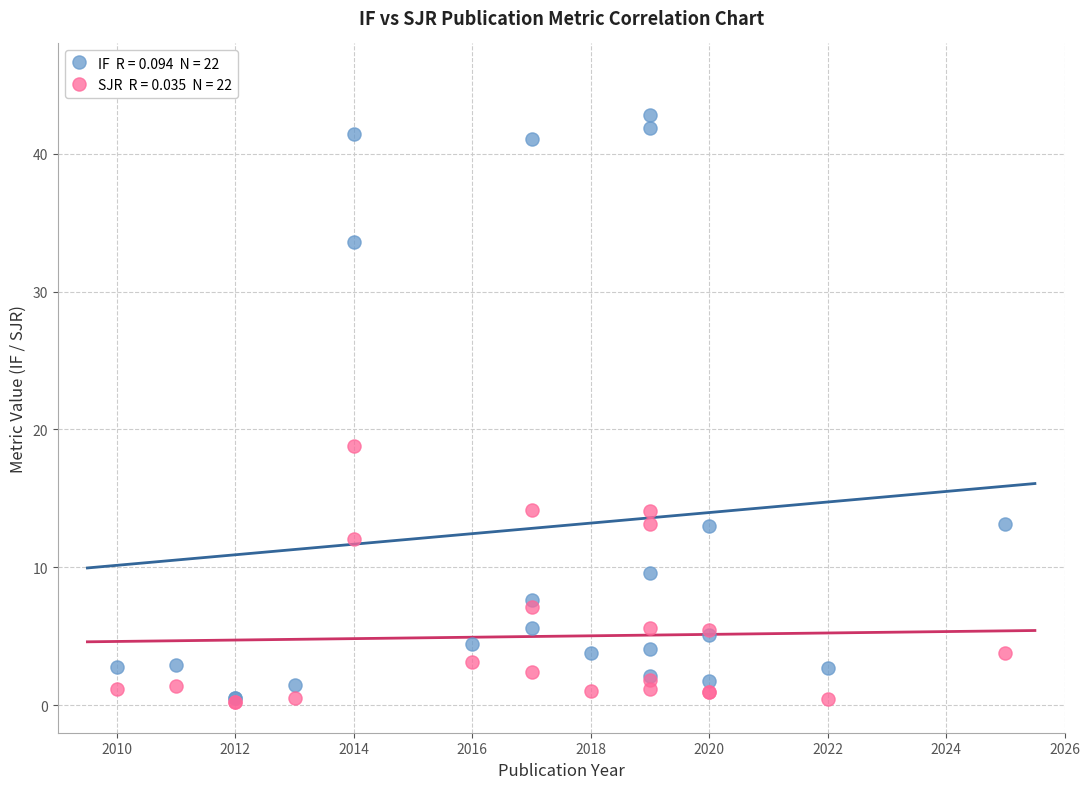

Across all series, what Y value is closest to 21?

18.8